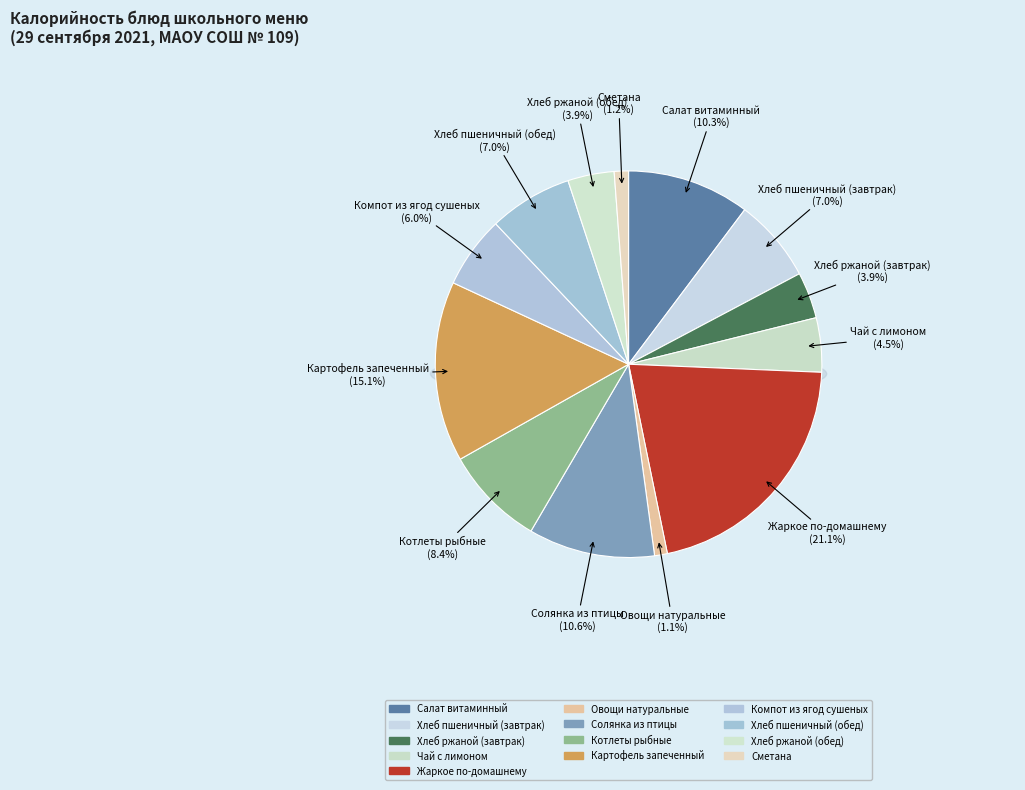

What is the total percentage of Картофель запеченный and Хлеб пшеничный (завтрак)?

22.1%